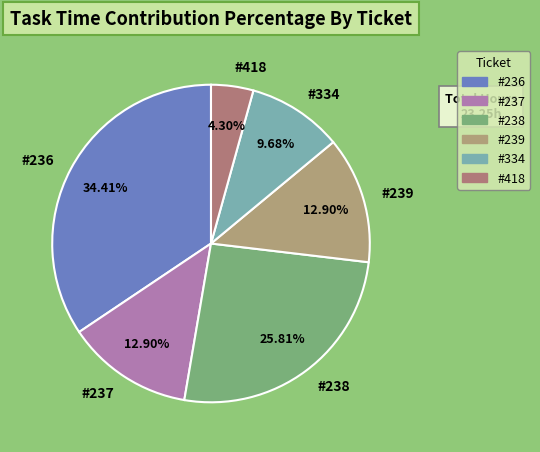

The #238 slice represents 26% of the pie. True or false?

True